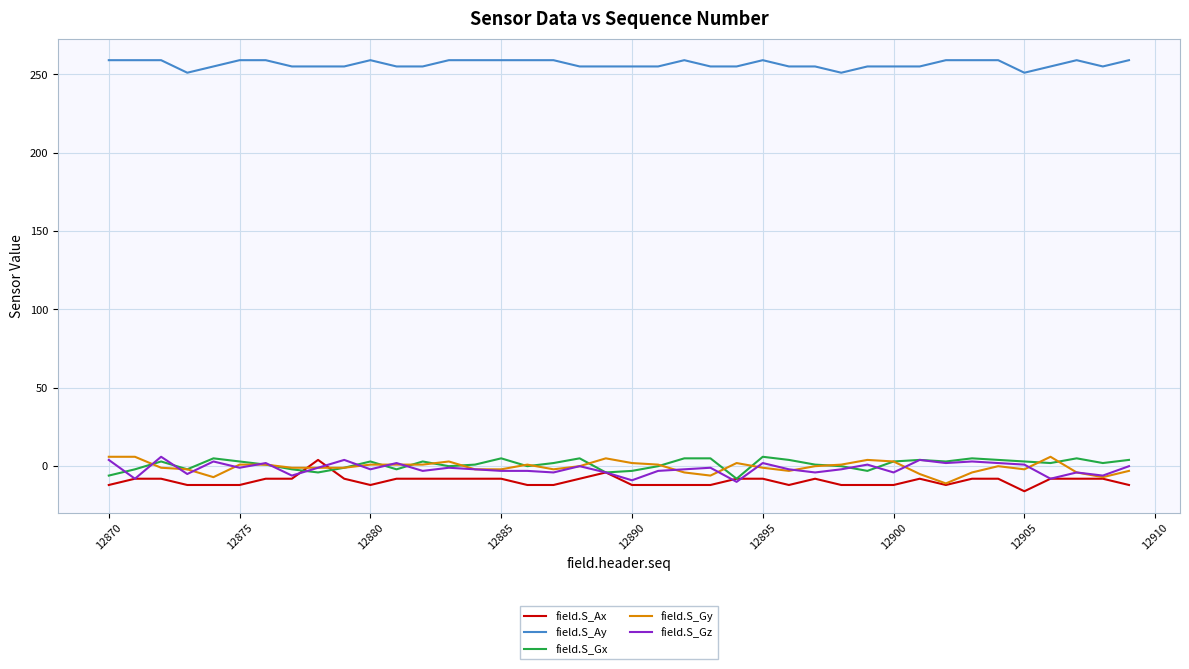

What is the minimum value shown in the chart?

-16